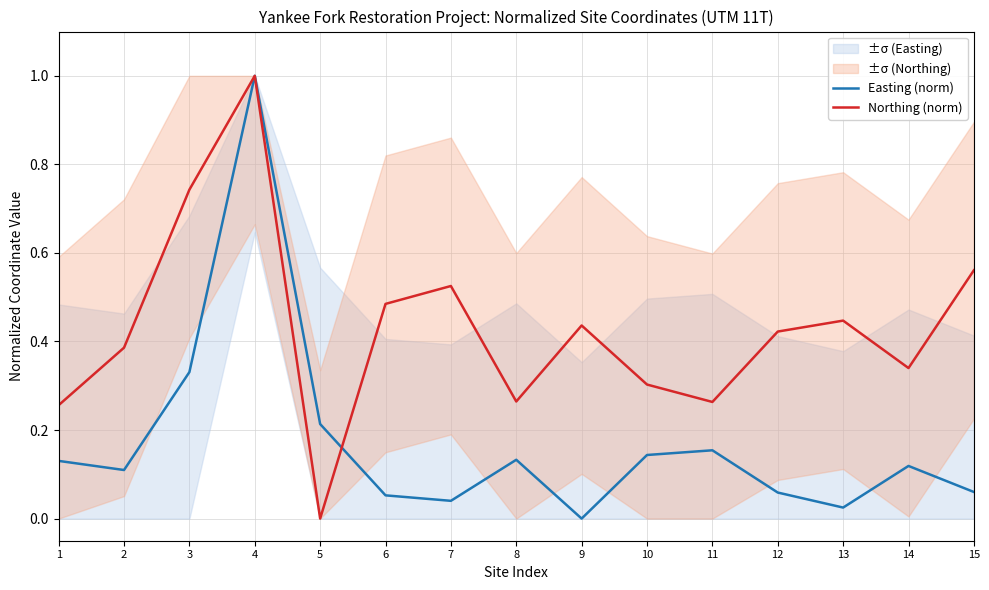

How many categories are shown in the chart?

15